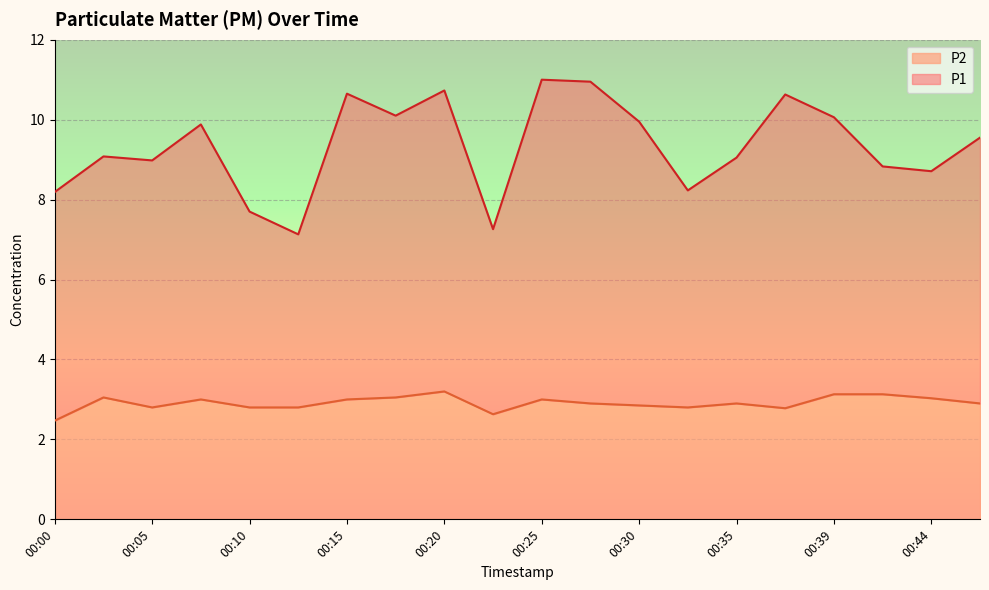

The value of P2 at 00:47 is 1.0. True or false?

False